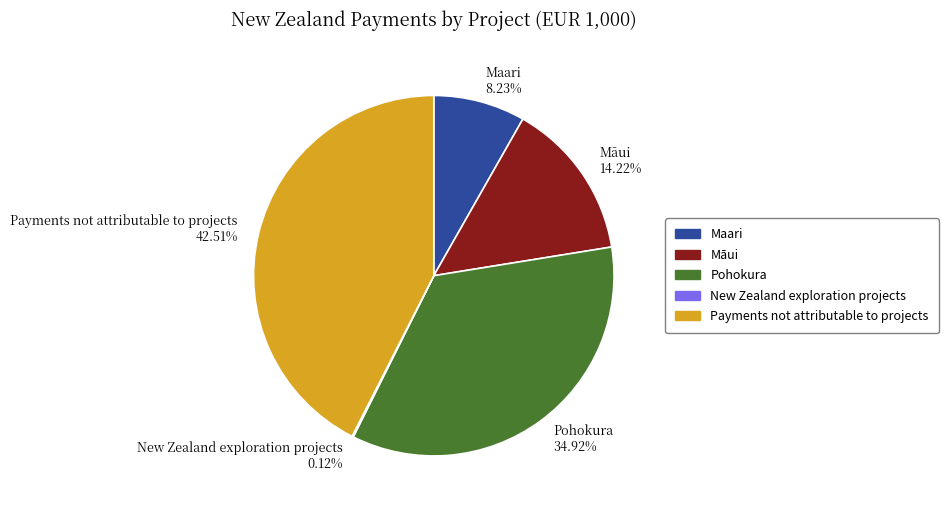

Which category has the biggest portion of the pie?

Payments not attributable to projects